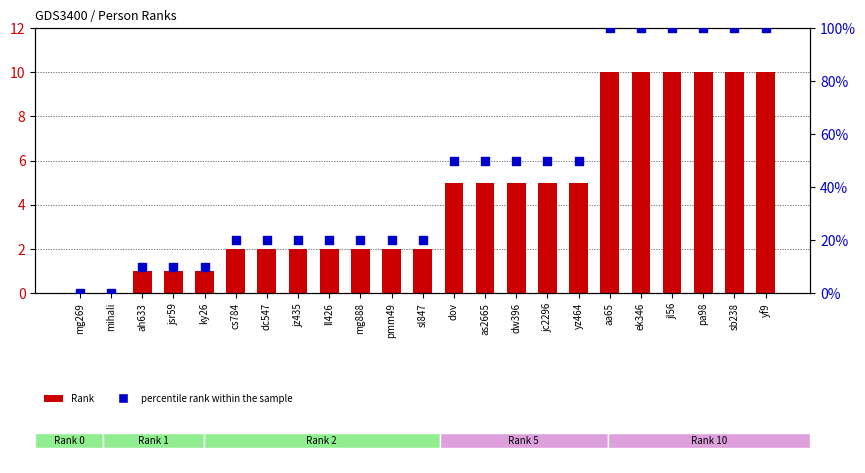

Which series has the widest spread of Y values?

percentile rank within the sample